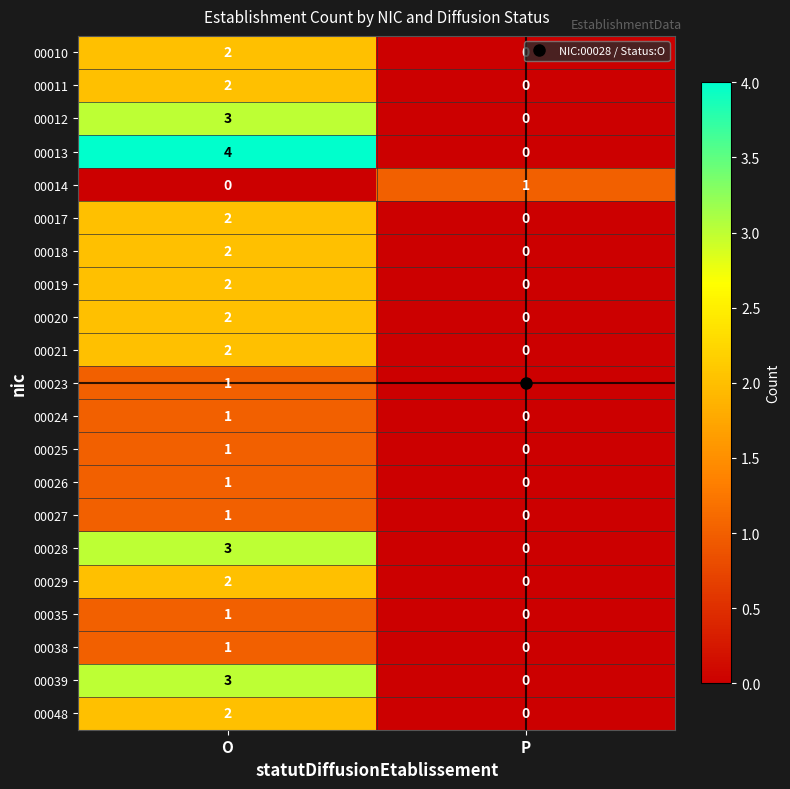

What value does the 00039 series have at O?

3